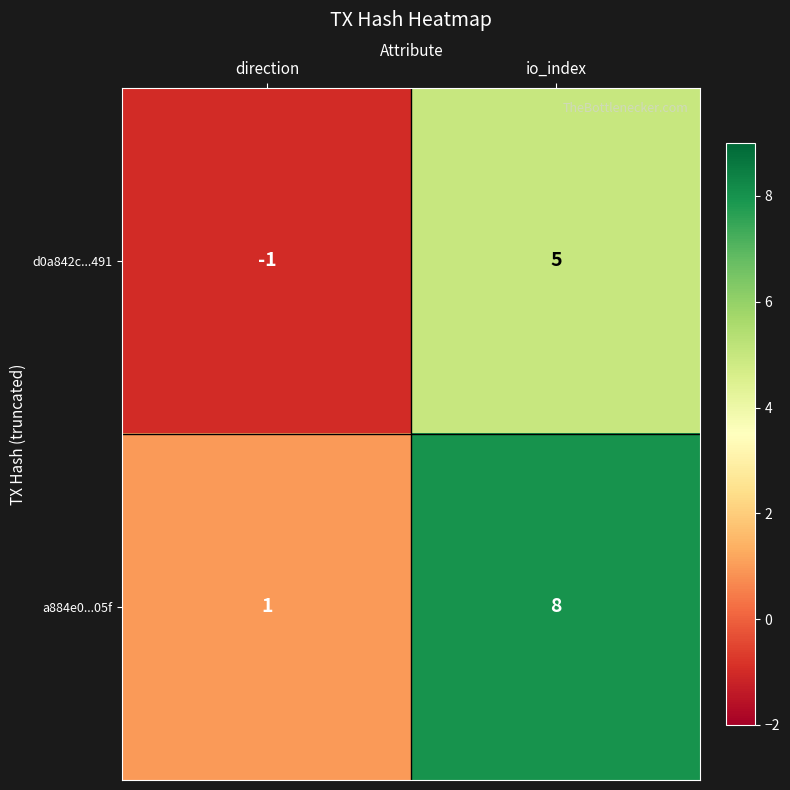

What is the difference between the highest and lowest values at io_index?

3